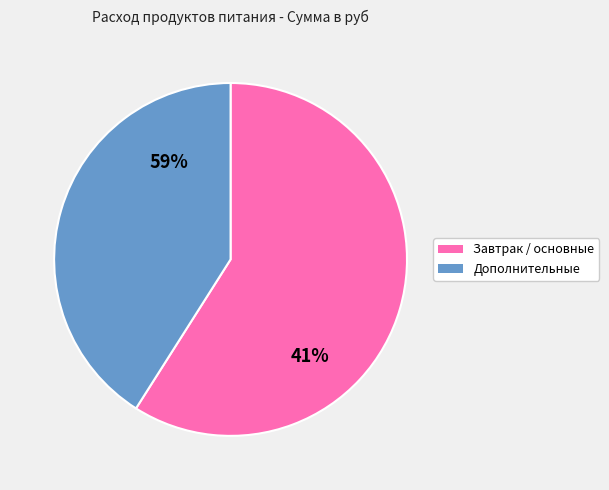

Is it true that чай is 11% of the pie?

False